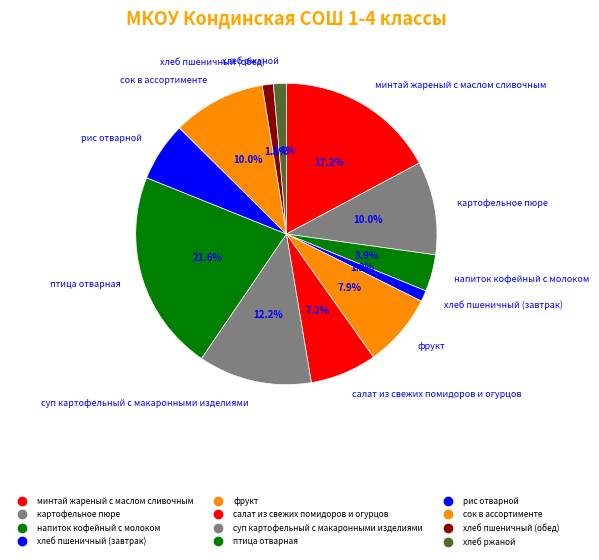

What is the smallest slice in the pie chart?

хлеб пшеничный (завтрак)